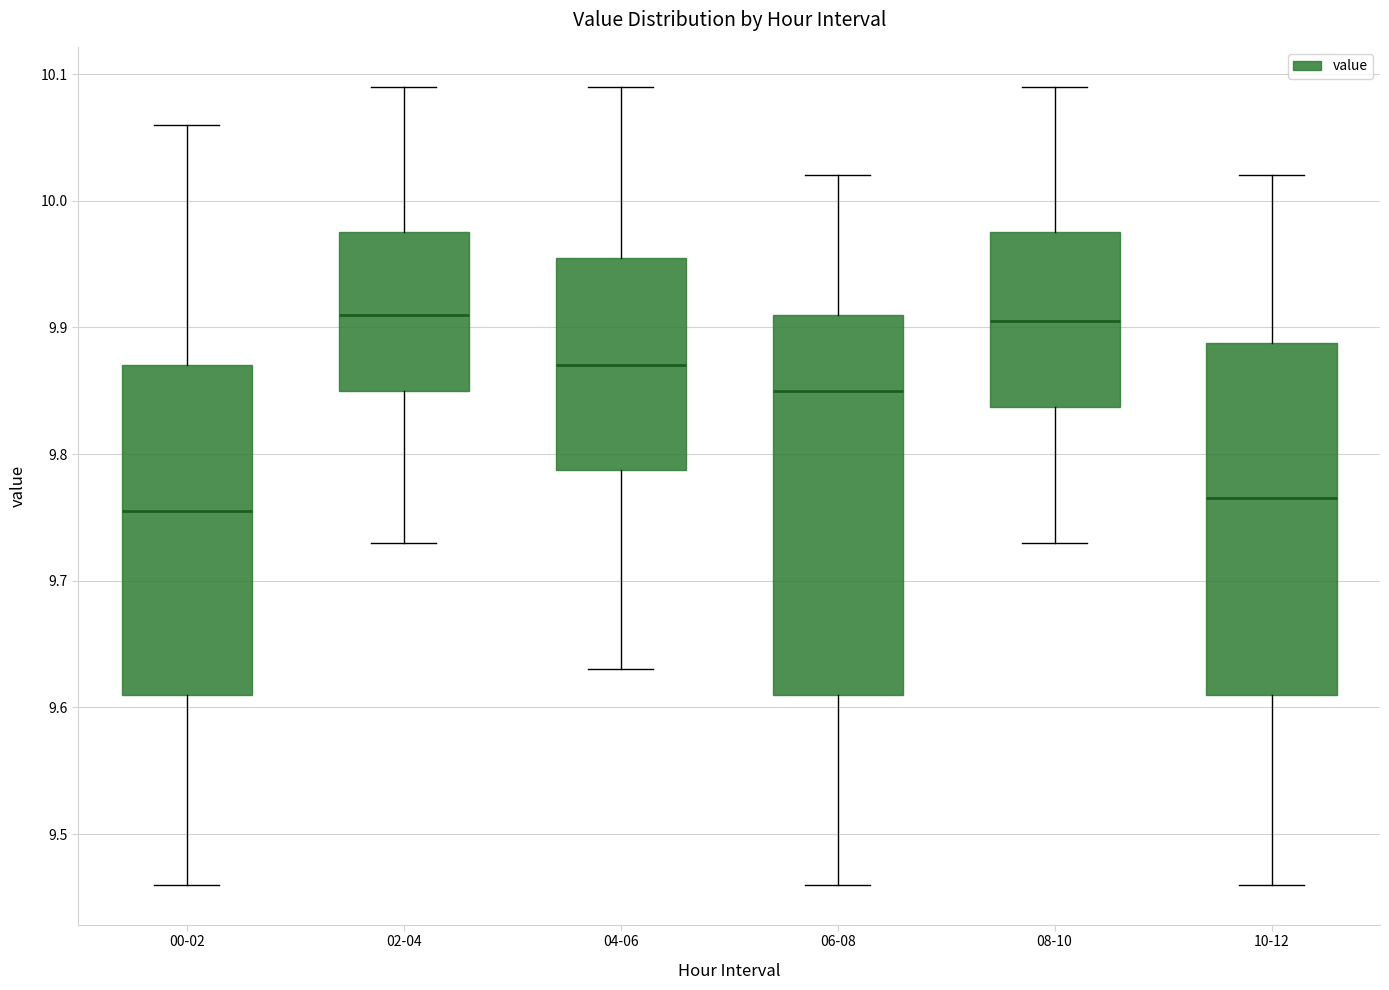

Where does the upper whisker of the box for 02-04 end on the y-axis? The values are not printed on the chart, so give them approximately, as read against the axis.

10.09